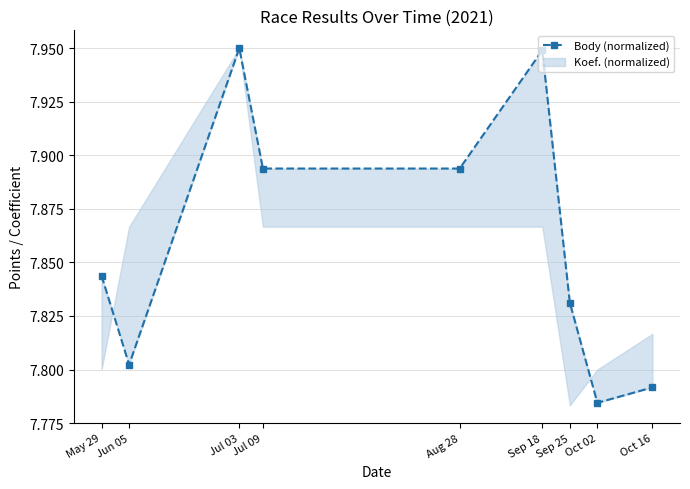

Is it true that the value at Aug 28 is 7.9?

True